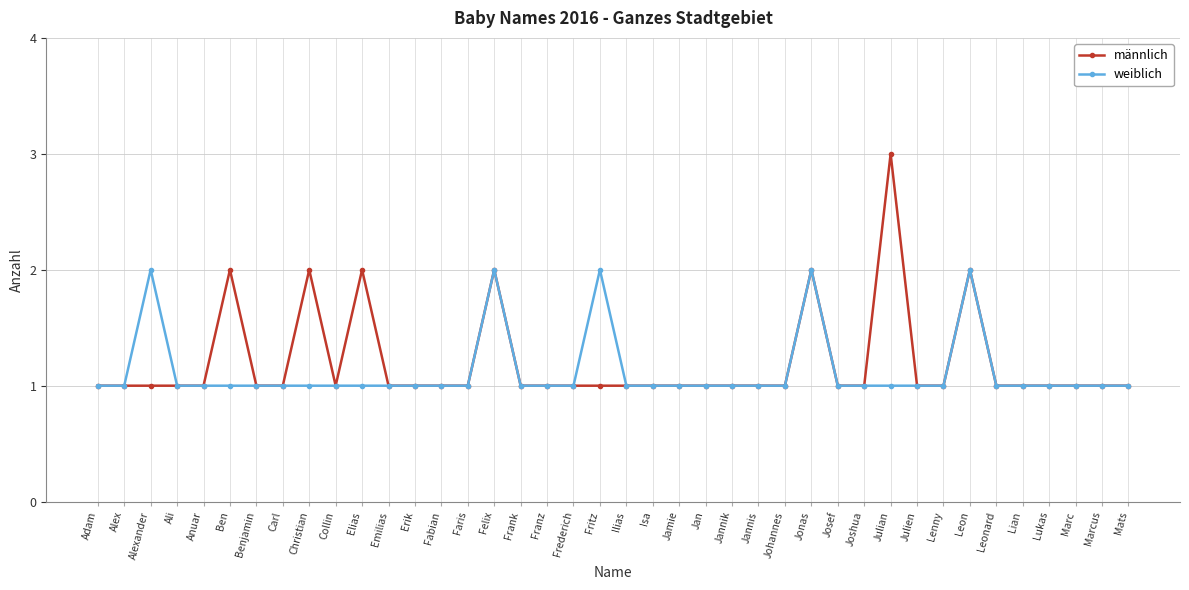

Which series has the largest range (max minus min)?

männlich